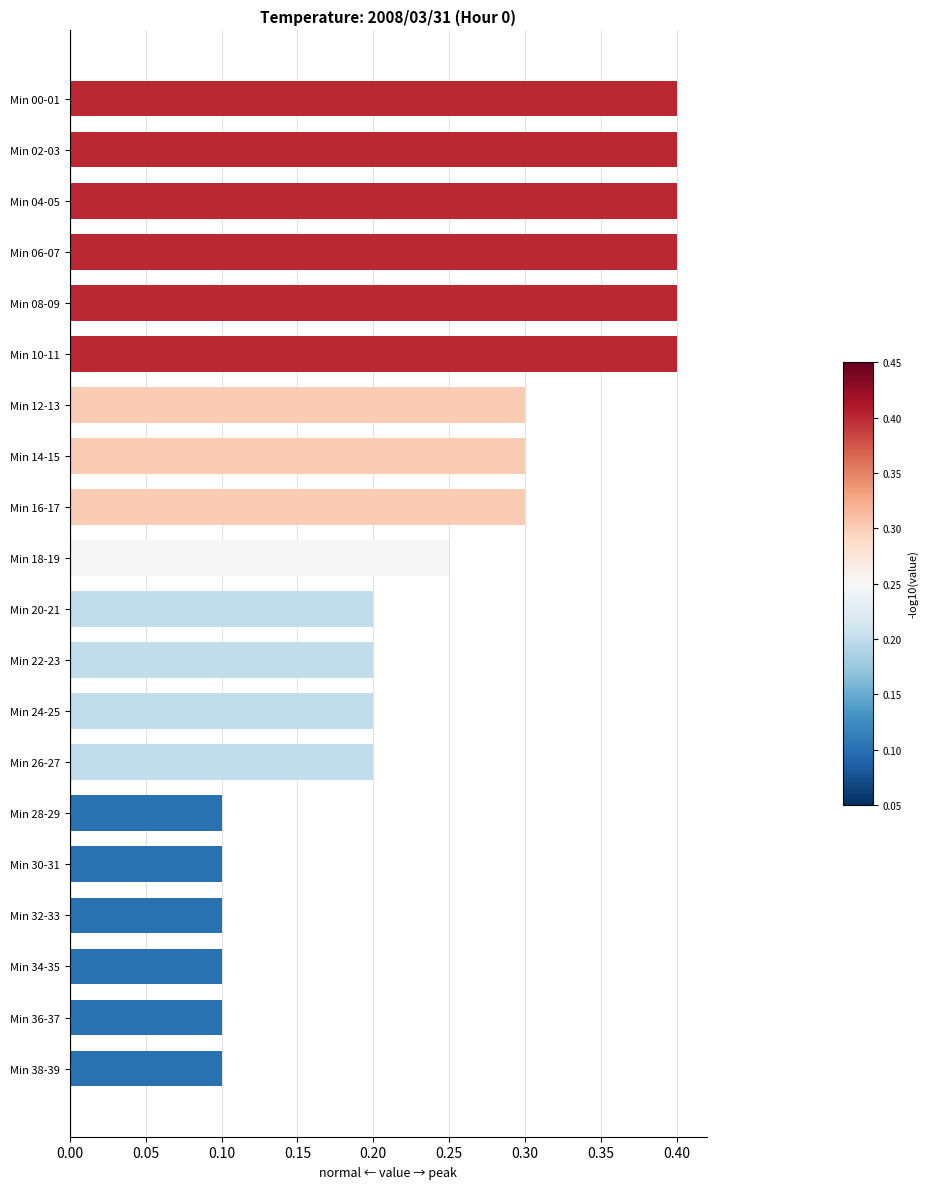

The chart shows a value of 0.1 at Min 30-31. True or false?

True